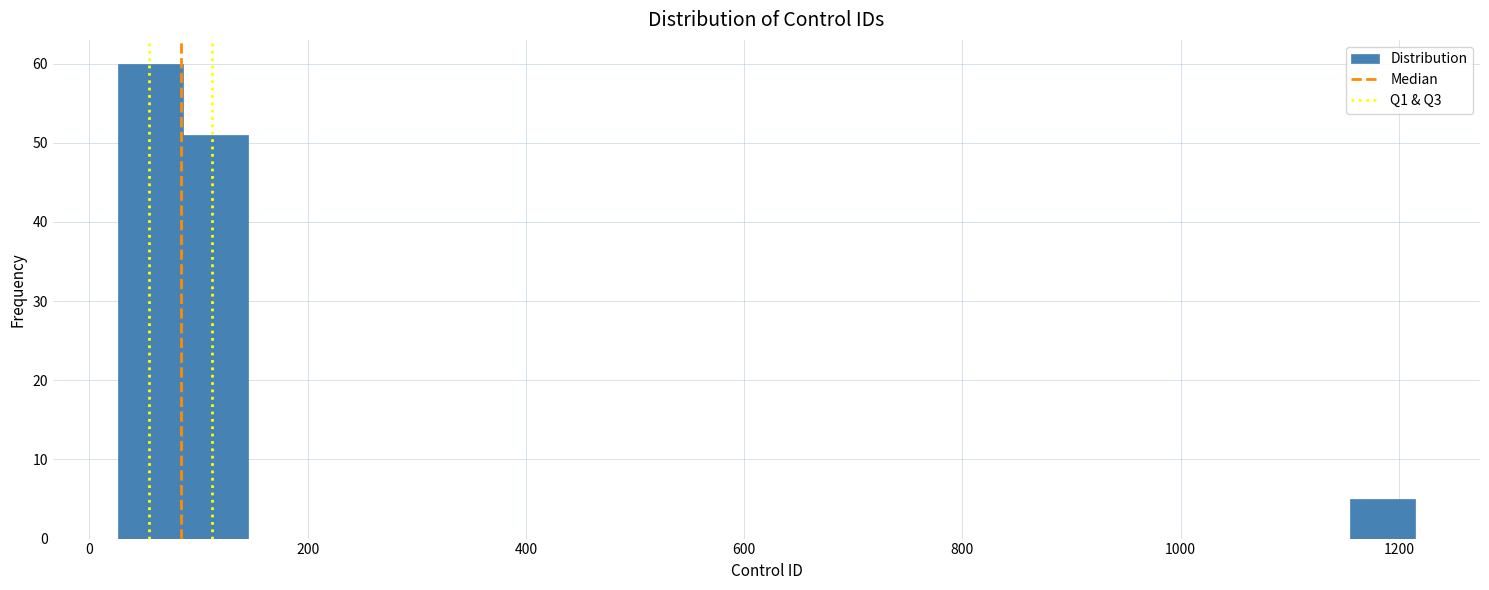

Around what value on the x-axis is the tallest bar? Give the approximate position of its centre, as read against the axis.

60